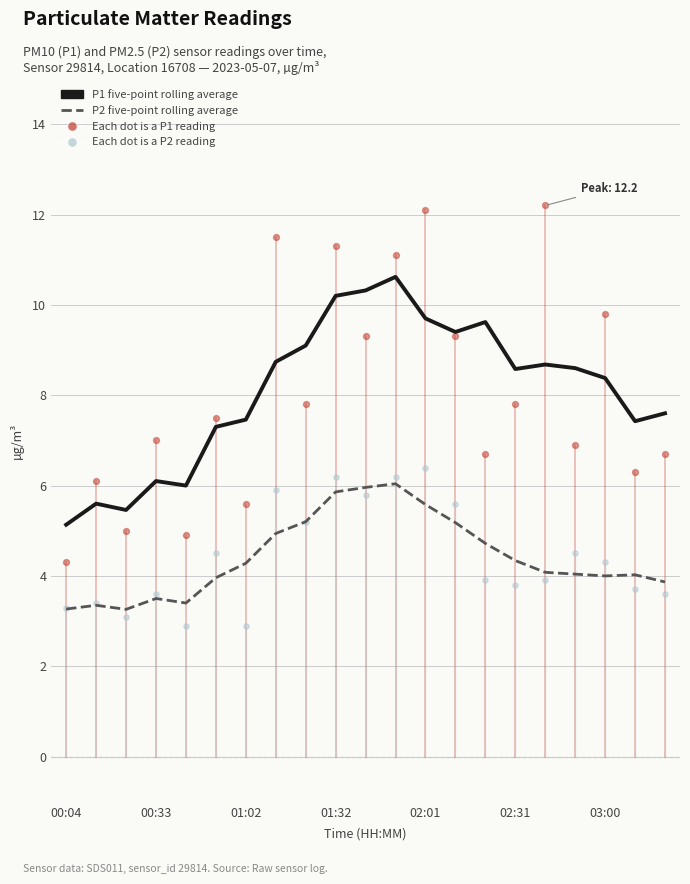

Is the value of P2 rolling avg at 16 greater than the value of P1 rolling avg at 10?

No